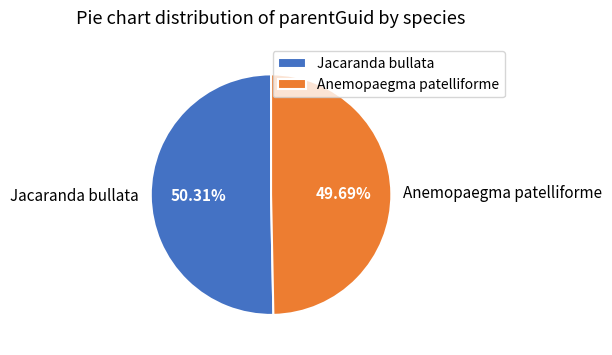

To the nearest percent, what percentage of the pie is Jacaranda bullata?

50%